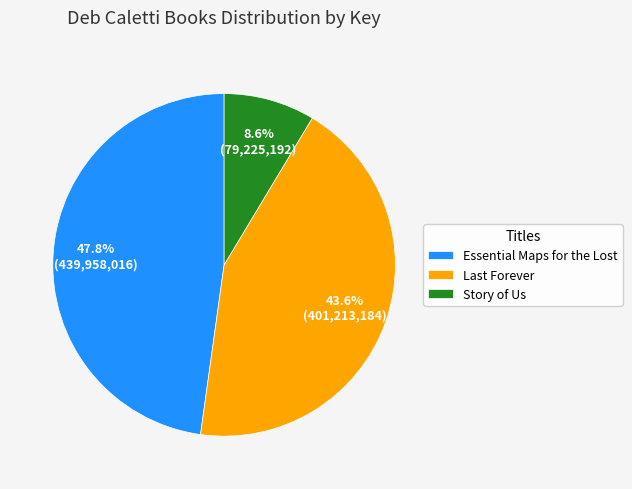

Does Story of Us account for over 50% of the chart?

No